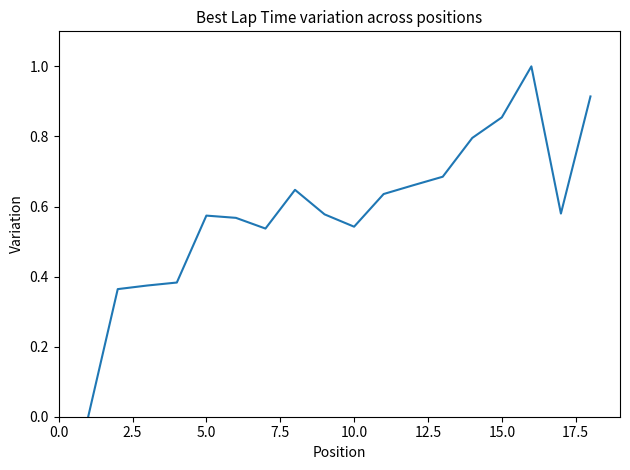

What is the difference between the maximum and minimum values?

1.0